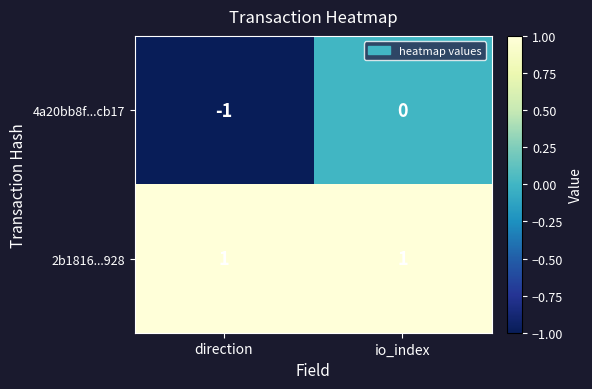

The 4a20bb8f...cb17 series shows 0 at direction. True or false?

False